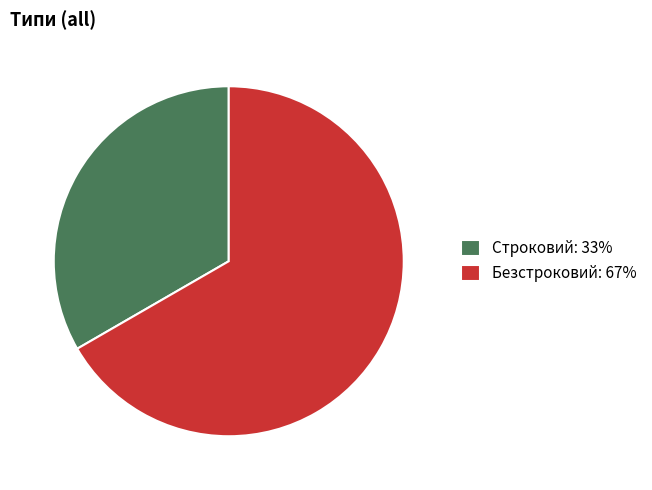

Which slice represents more than half of the pie?

Безстроковий